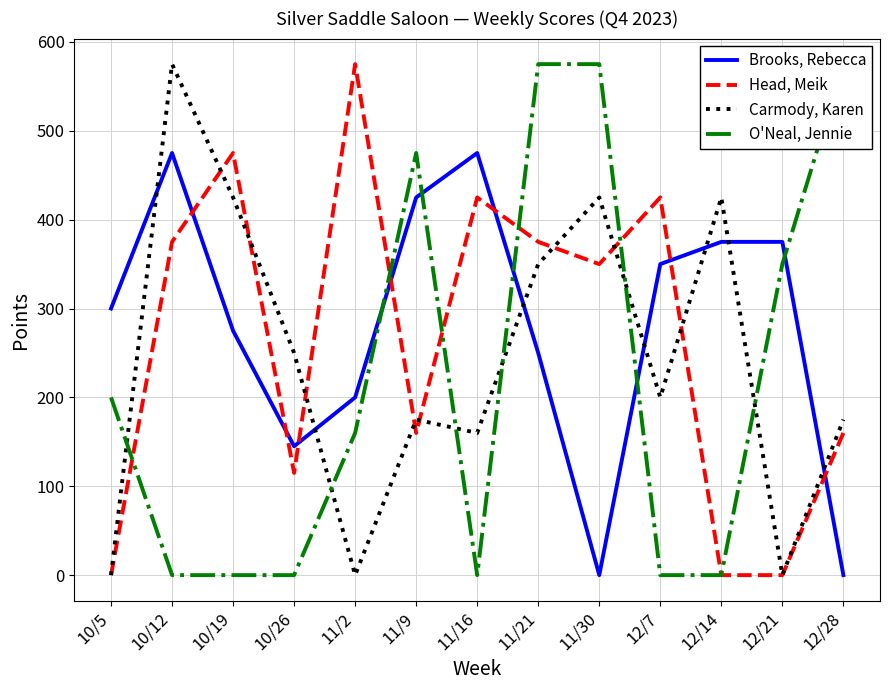

Reading left to right, extract all data points from this chart.

Brooks, Rebecca: 10/5=300	10/12=475	10/19=275	10/26=145	11/2=200	11/9=425	11/16=475	11/21=250	11/30=0	12/7=350	12/14=375	12/21=375	12/28=0
Head, Meik: 10/5=0	10/12=375	10/19=475	10/26=115	11/2=575	11/9=160	11/16=425	11/21=375	11/30=350	12/7=425	12/14=0	12/21=0	12/28=160
Carmody, Karen: 10/5=0	10/12=575	10/19=425	10/26=250	11/2=0	11/9=175	11/16=160	11/21=350	11/30=425	12/7=200	12/14=425	12/21=0	12/28=175
O'Neal, Jennie: 10/5=200	10/12=0	10/19=0	10/26=0	11/2=160	11/9=475	11/16=0	11/21=575	11/30=575	12/7=0	12/14=0	12/21=350	12/28=575